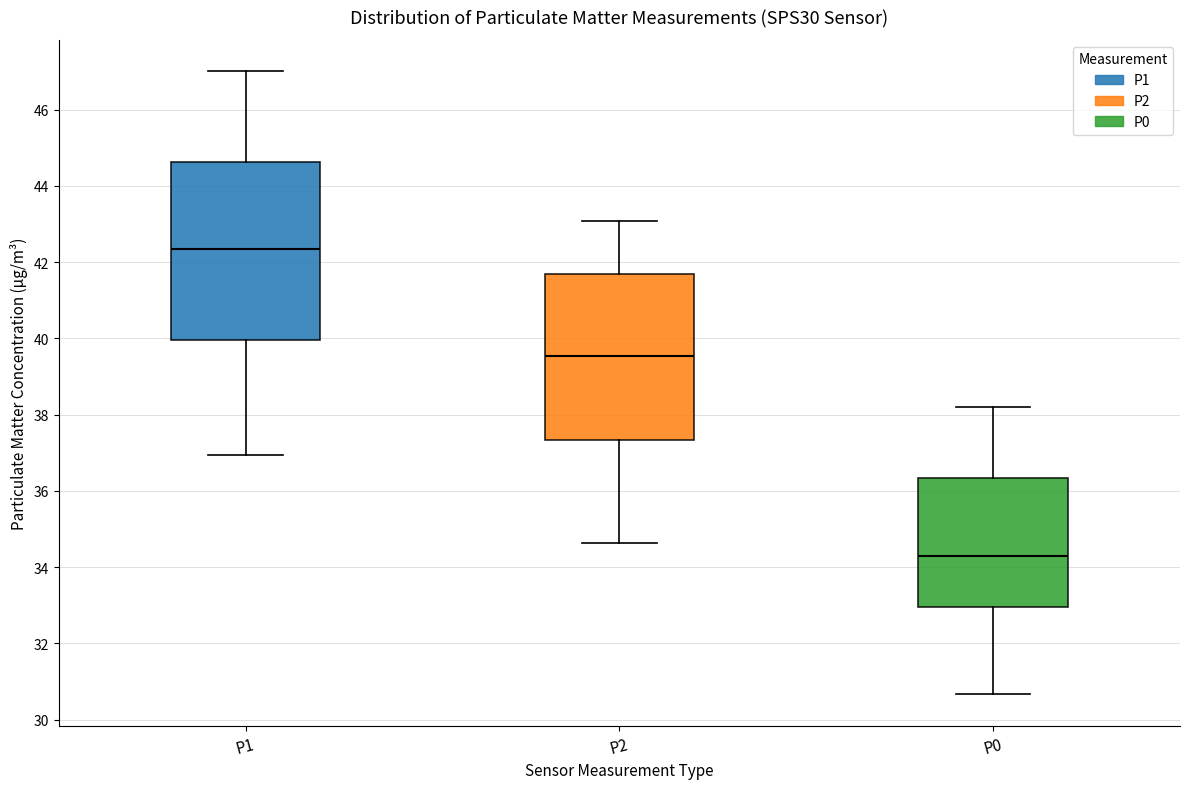

Reading left to right, read every box against the y-axis: the position of its median line, the range the box covers, and the ends of its whiskers. The values are not printed on the chart, so give them approximately, as read against the axis.

P1: median 42.4, box 40.0 to 44.6, whiskers 37.0 to 47.0
P2: median 39.6, box 37.4 to 41.6, whiskers 34.6 to 43.0
P0: median 34.2, box 33.0 to 36.4, whiskers 30.6 to 38.2